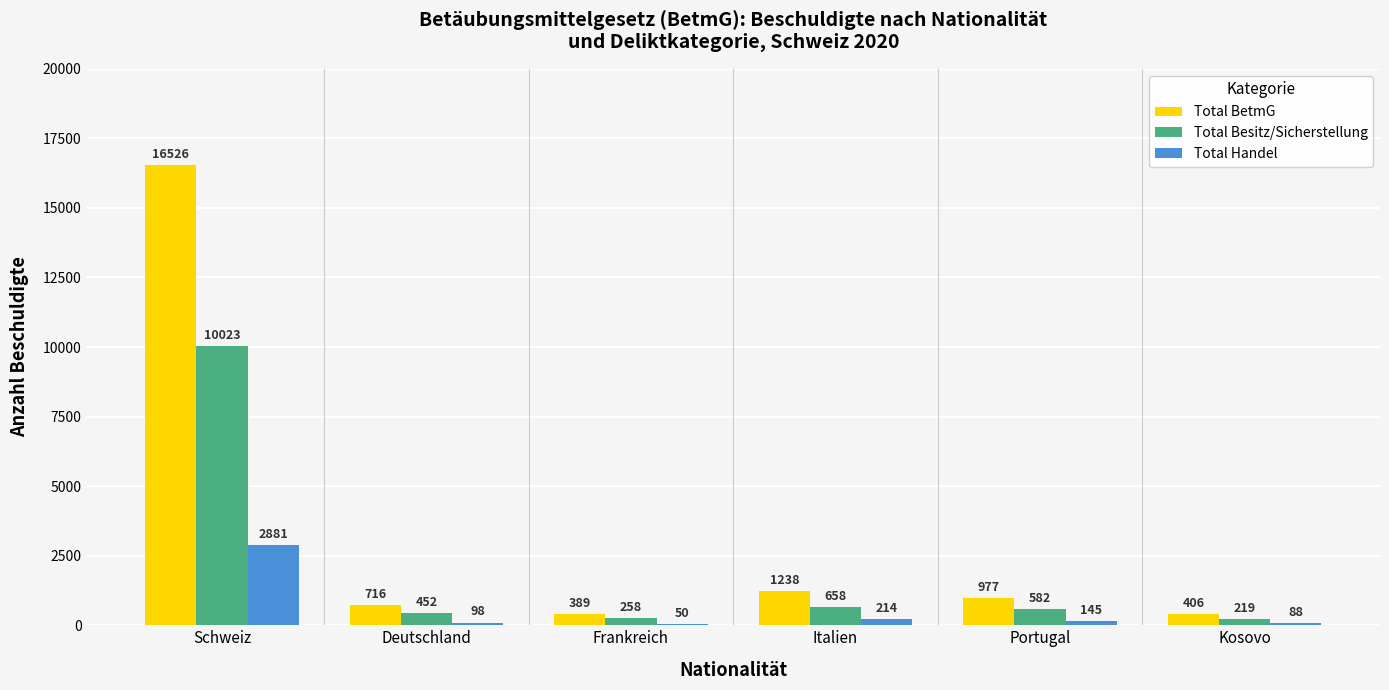

What is the difference between the Total BetmG values at Italien and Deutschland?

522